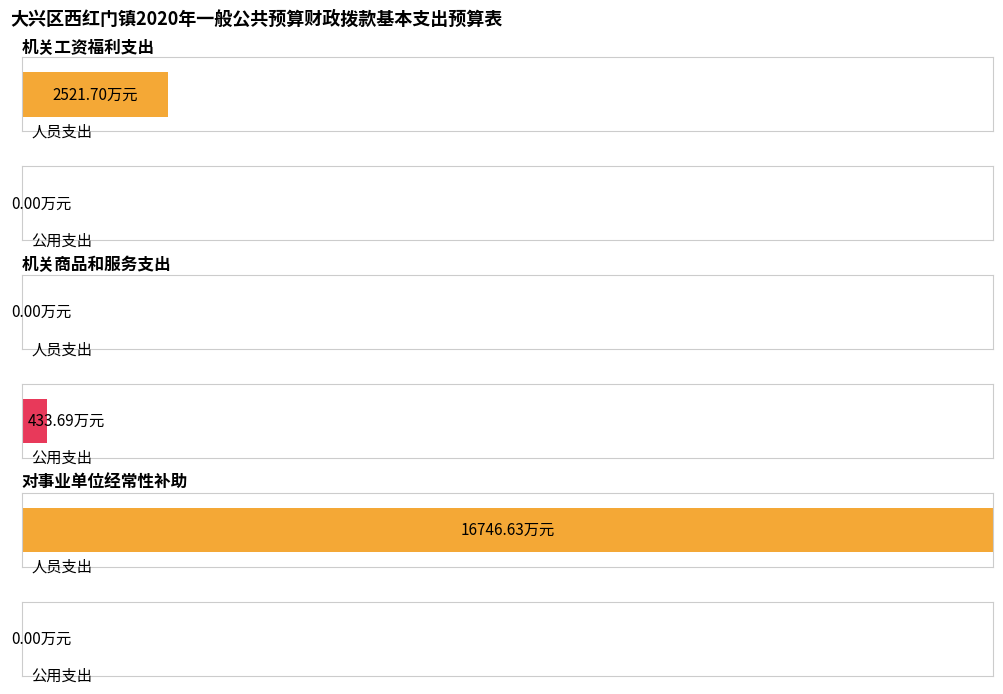

True or false: 人员支出 has a value of -10655.7 at 机关商品和服务支出.

False